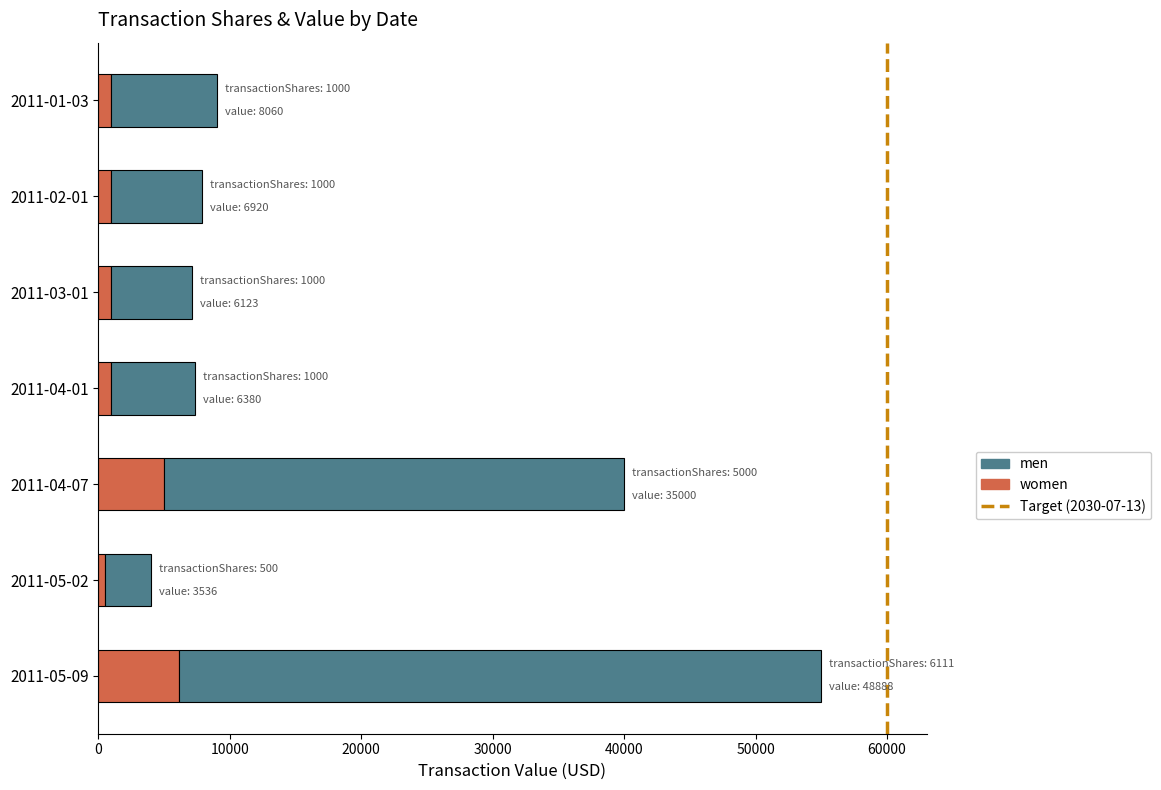

At which category is the sum across all series the highest?

2011-05-09